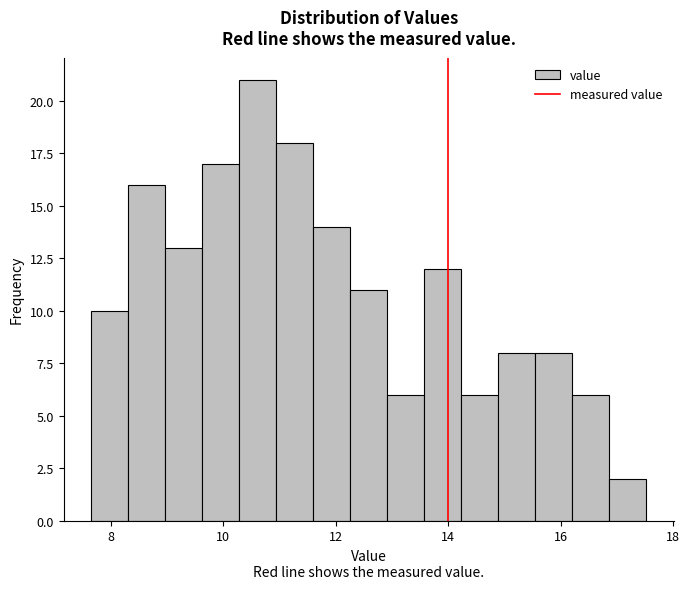

Around what value on the x-axis is the tallest bar? Give the approximate position of its centre, as read against the axis.

10.6